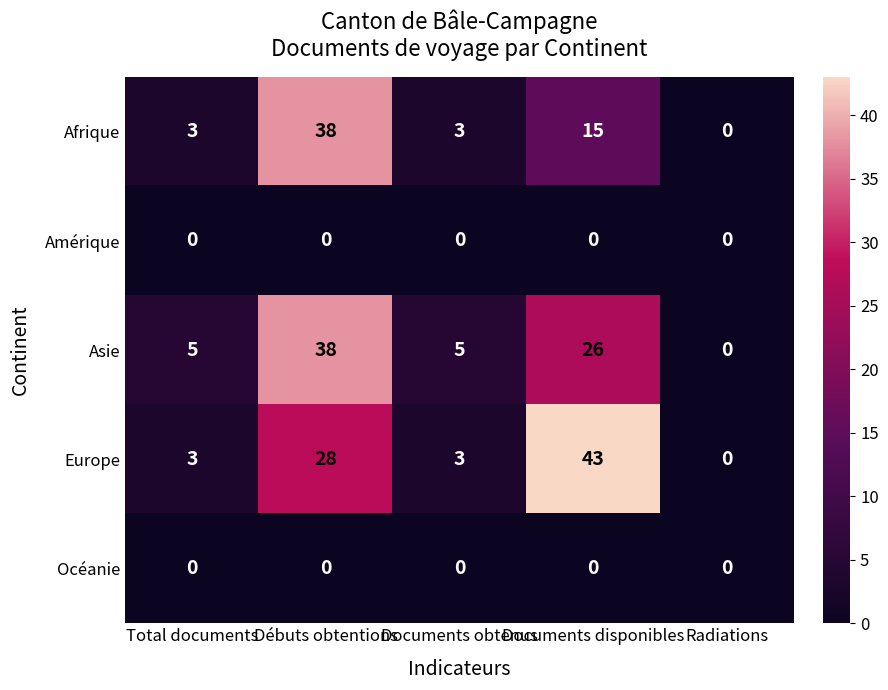

At which category is the sum across all series the highest?

Débuts obtentions